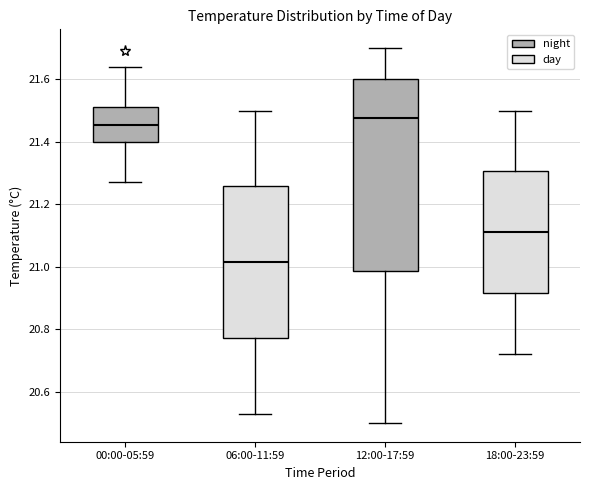

Reading left to right, transcribe this box plot: for each box, give where its median line is, the range the box spans, and where its two whiskers end, as read against the y-axis. The values are not printed on the chart, so give them approximately, as read against the axis.

00:00-05:59: median 21.46, box 21.40 to 21.52, whiskers 21.28 to 21.64
06:00-11:59: median 21.02, box 20.78 to 21.26, whiskers 20.54 to 21.50
12:00-17:59: median 21.48, box 20.98 to 21.60, whiskers 20.50 to 21.70
18:00-23:59: median 21.12, box 20.92 to 21.30, whiskers 20.72 to 21.50